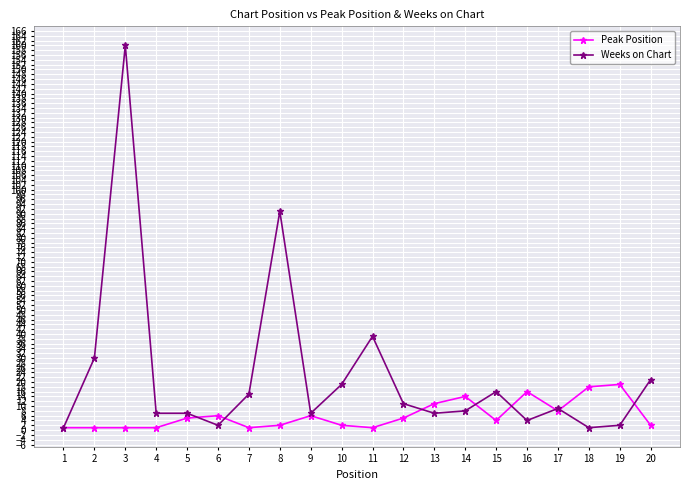

Rank the series by their average value, from lowest to highest.

Peak Position, Weeks on Chart